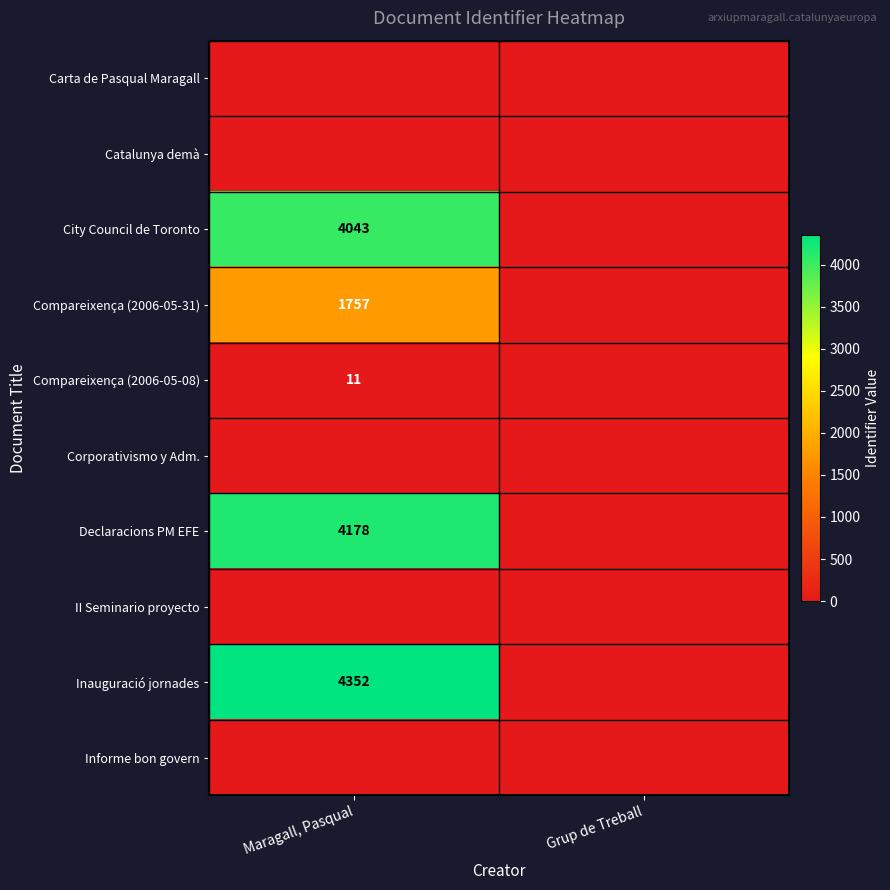

The Inauguració jornades series shows 7174 at Maragall, Pasqual. True or false?

False